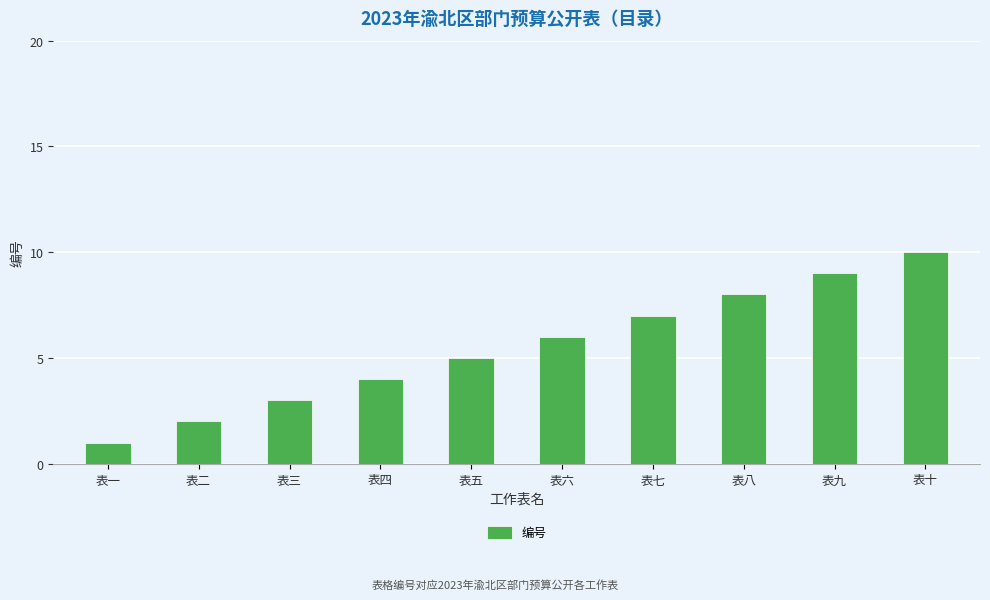

What is the difference between the second highest and second lowest values?

7